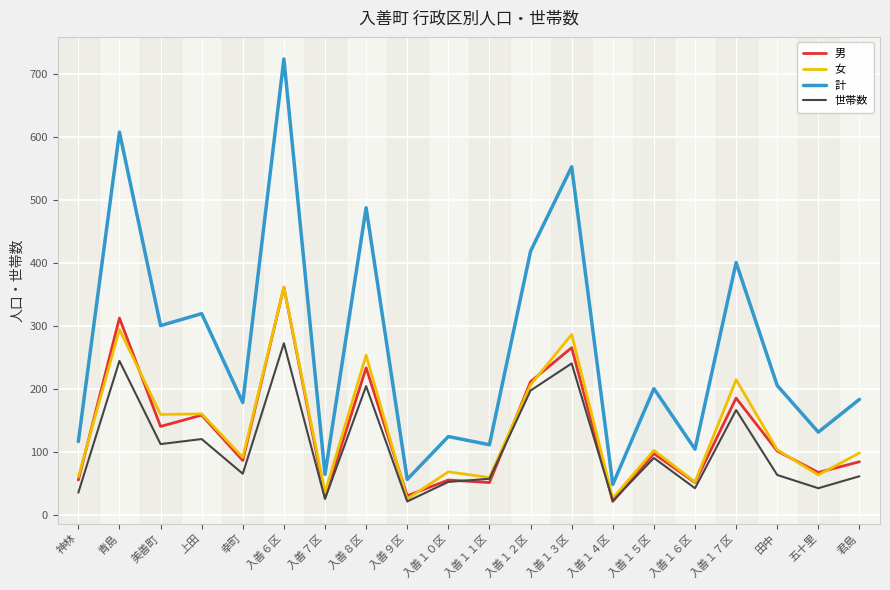

What is the lowest value of the 女 series?

26